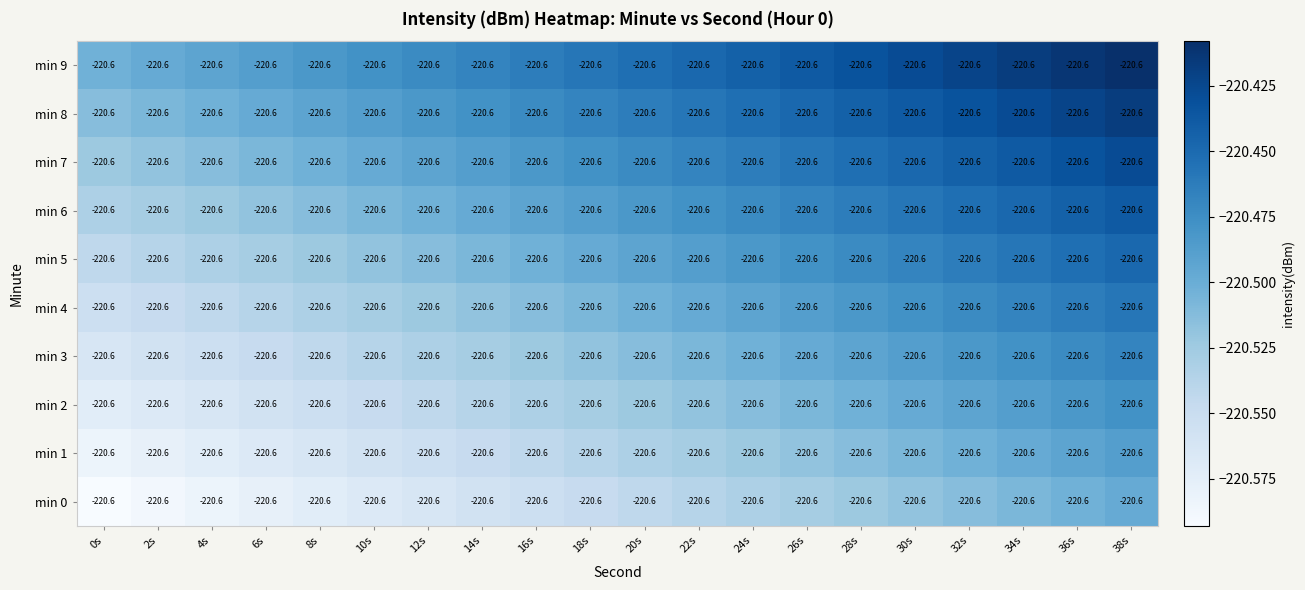

List the labels in order of min 2 value, largest first.

38s, 36s, 34s, 32s, 30s, 28s, 26s, 24s, 22s, 20s, 18s, 16s, 14s, 12s, 10s, 8s, 6s, 4s, 2s, 0s